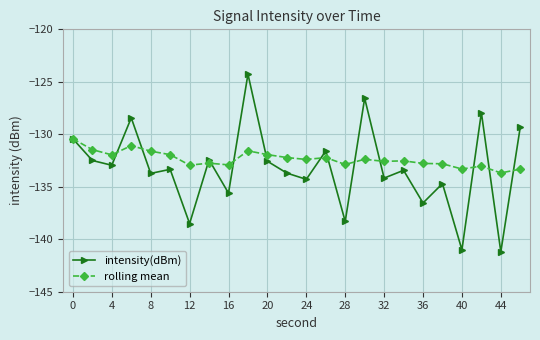

What is the sum of all intensity(dBm) values?

-3197.5